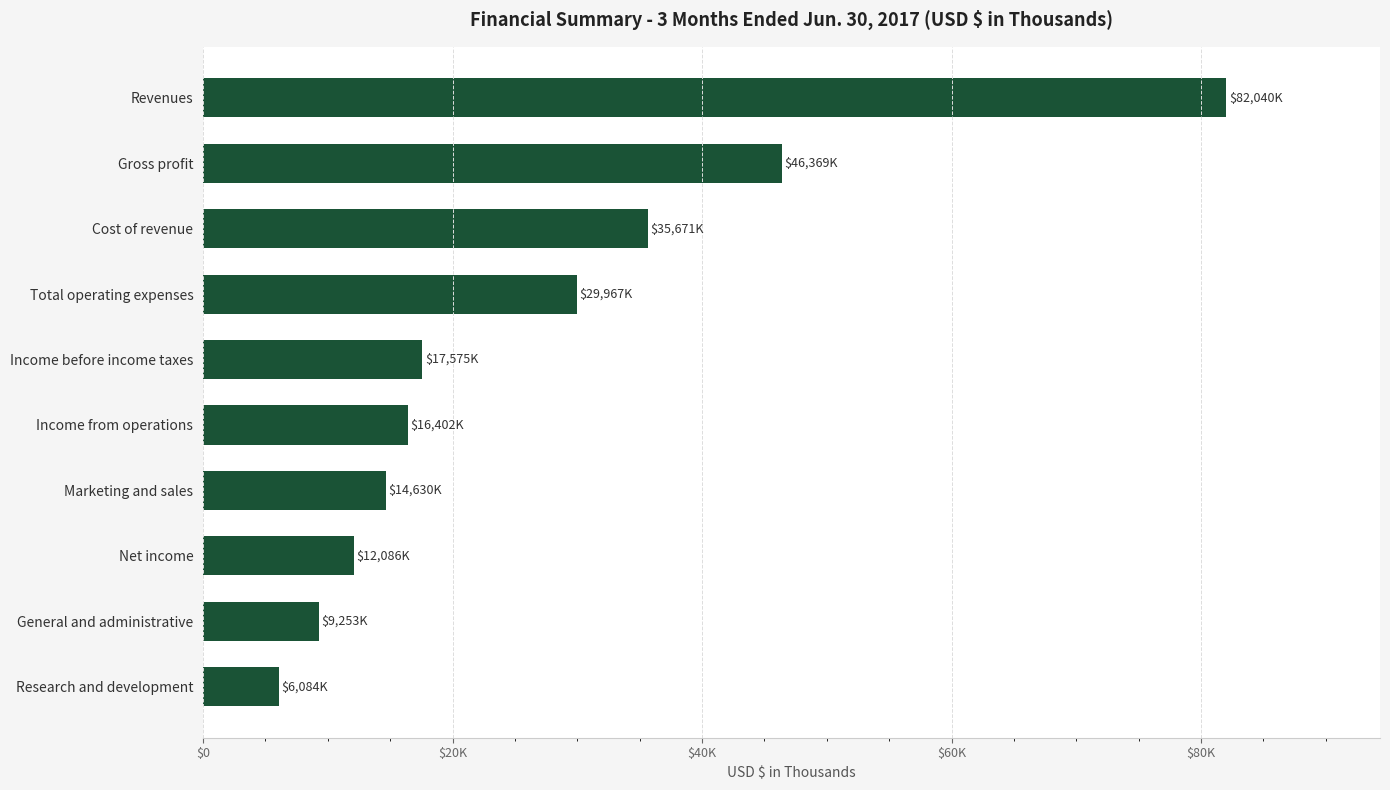

At which category does the chart reach its peak across all series?

Revenues